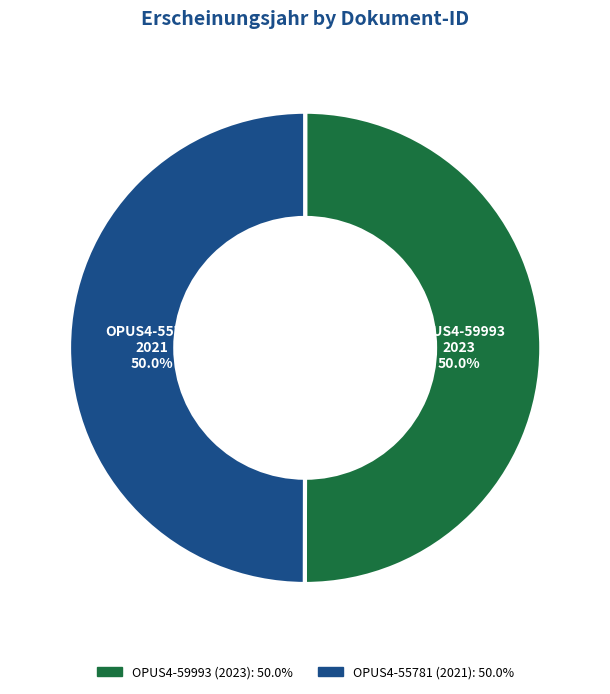

What is the total percentage of OPUS4-55781 and OPUS4-59993?

100.0%